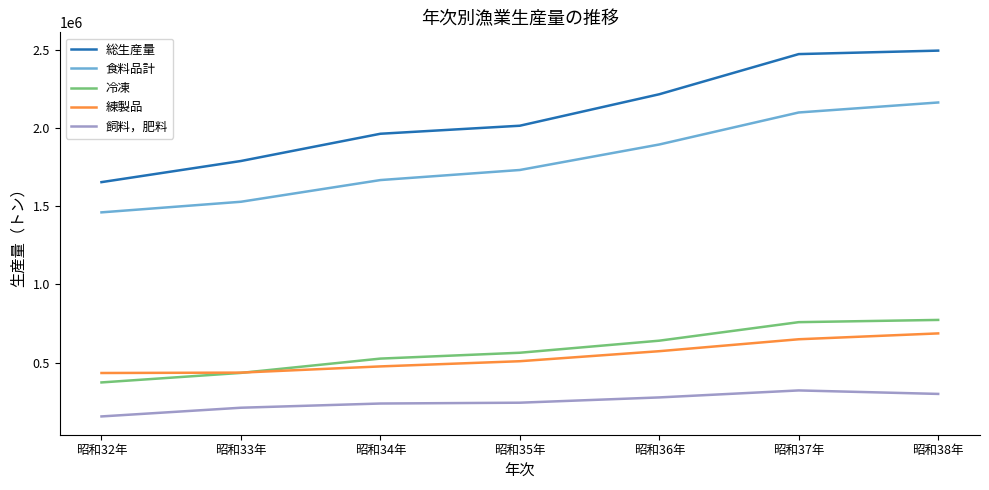

How many lines are shown in the chart?

5